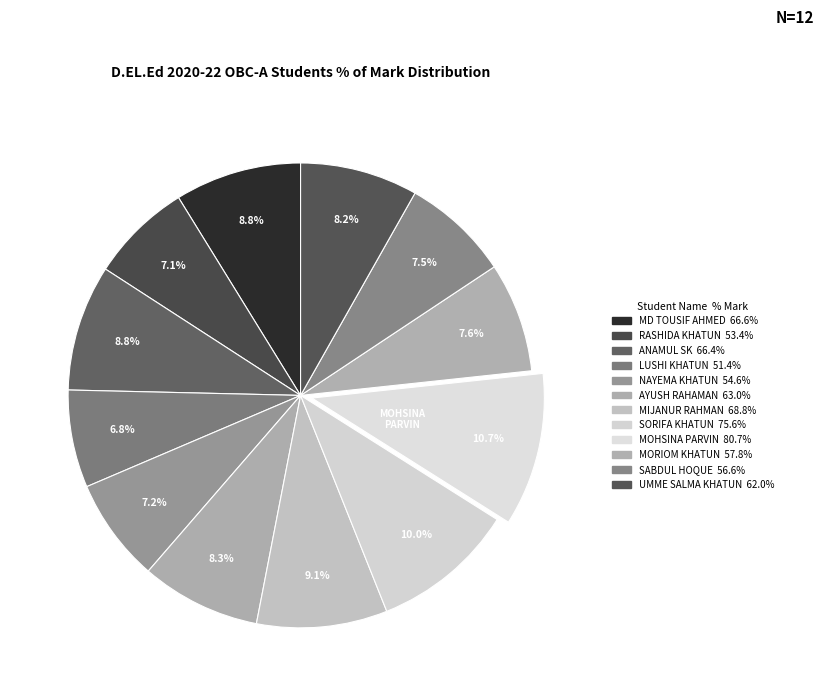

Count the number of slices in the pie.

12